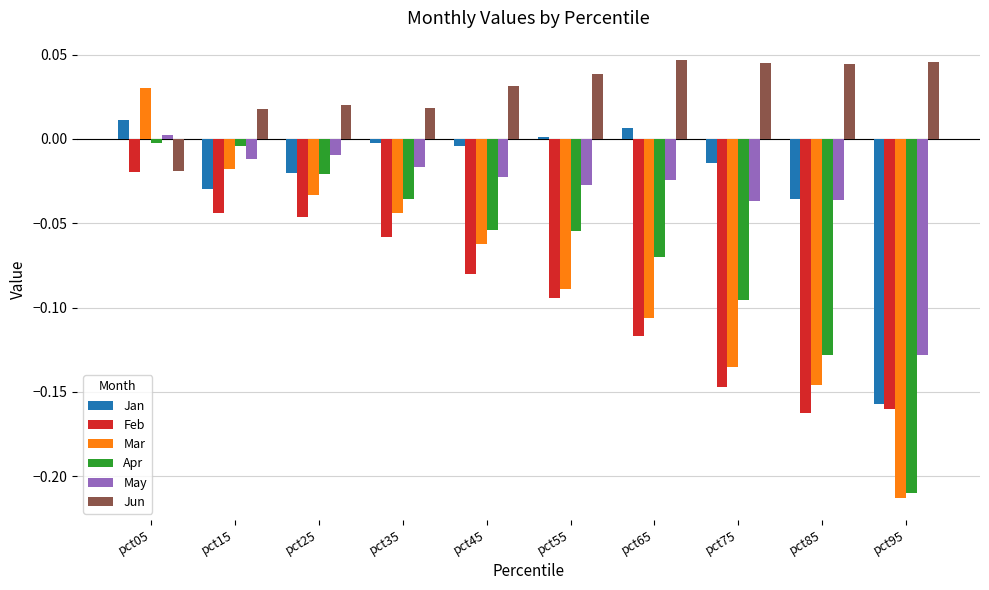

List the series in order of their peak value, highest first.

Jun, Mar, Jan, May, Apr, Feb